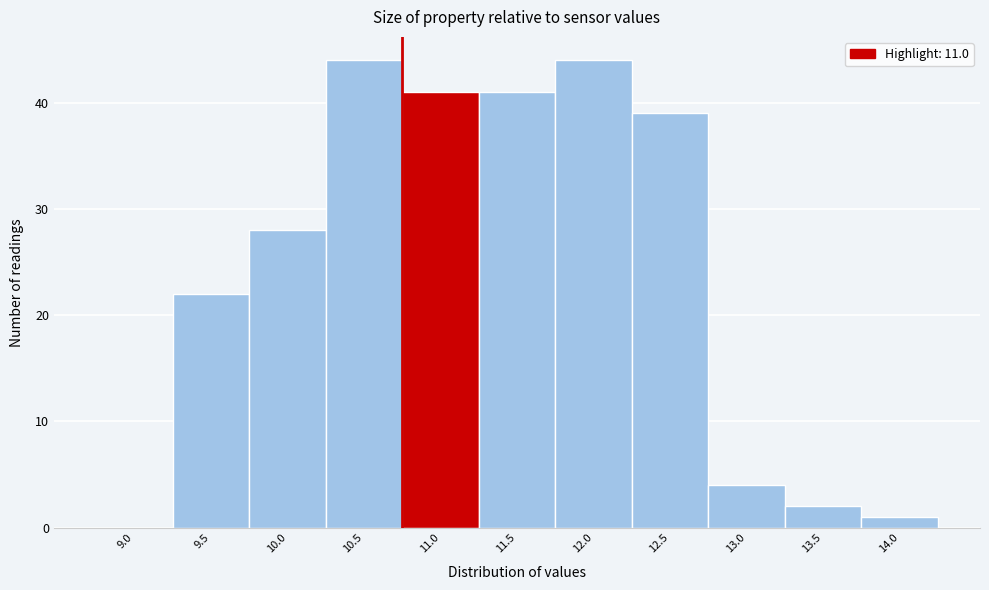

Reading right to left, list all the values displayed in this chart.

14.0=1	13.5=2	13.0=4	12.5=39	12.0=44	11.5=41	11.0=41	10.5=44	10.0=28	9.5=22	9.0=0